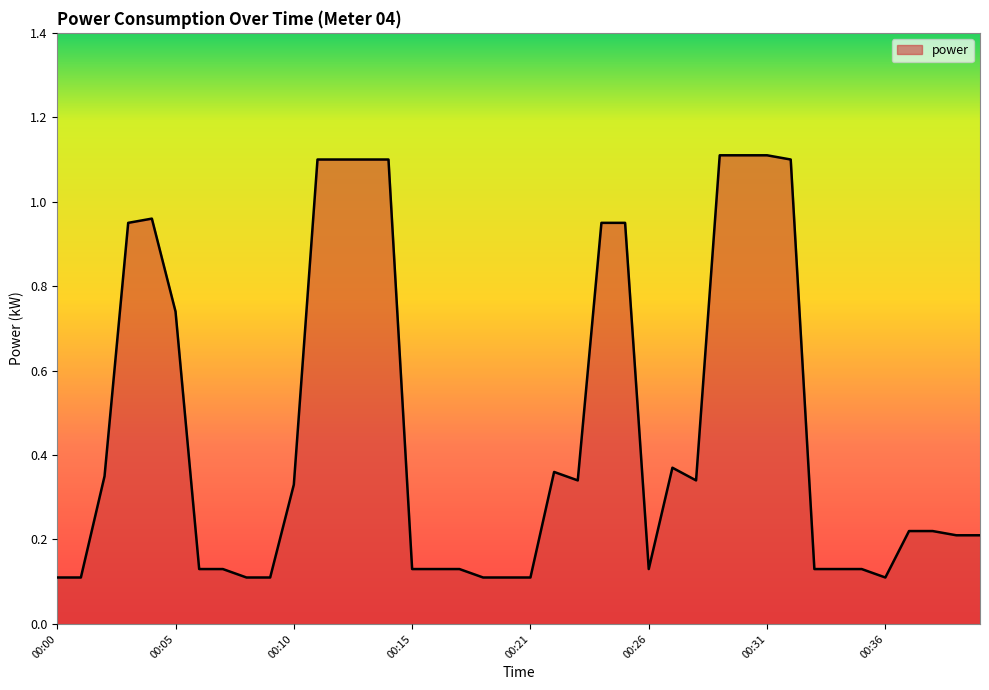

What is the maximum value shown in the chart?

1.1